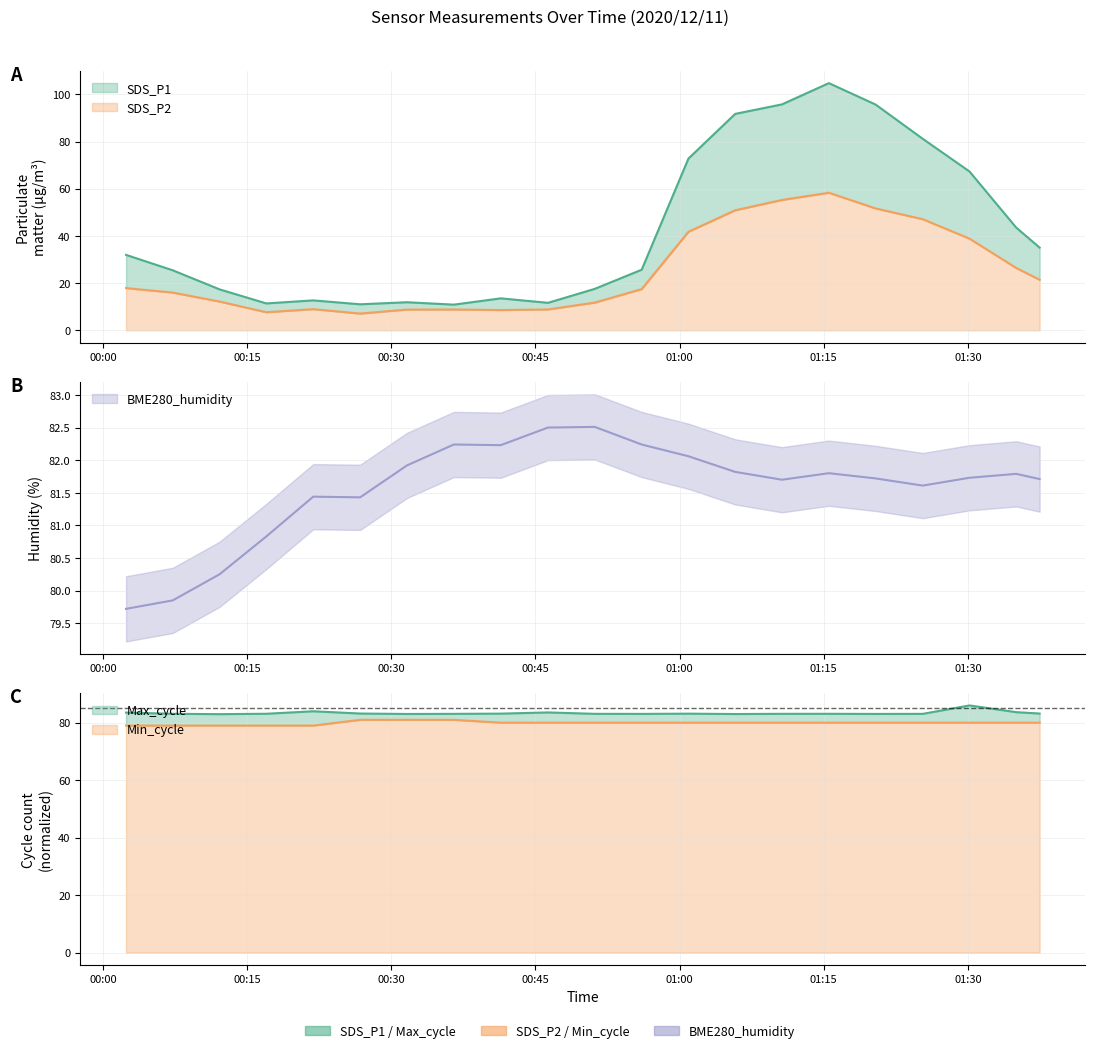

Where is the first local minimum for SDS_P1?

2020/12/11 00:16:59